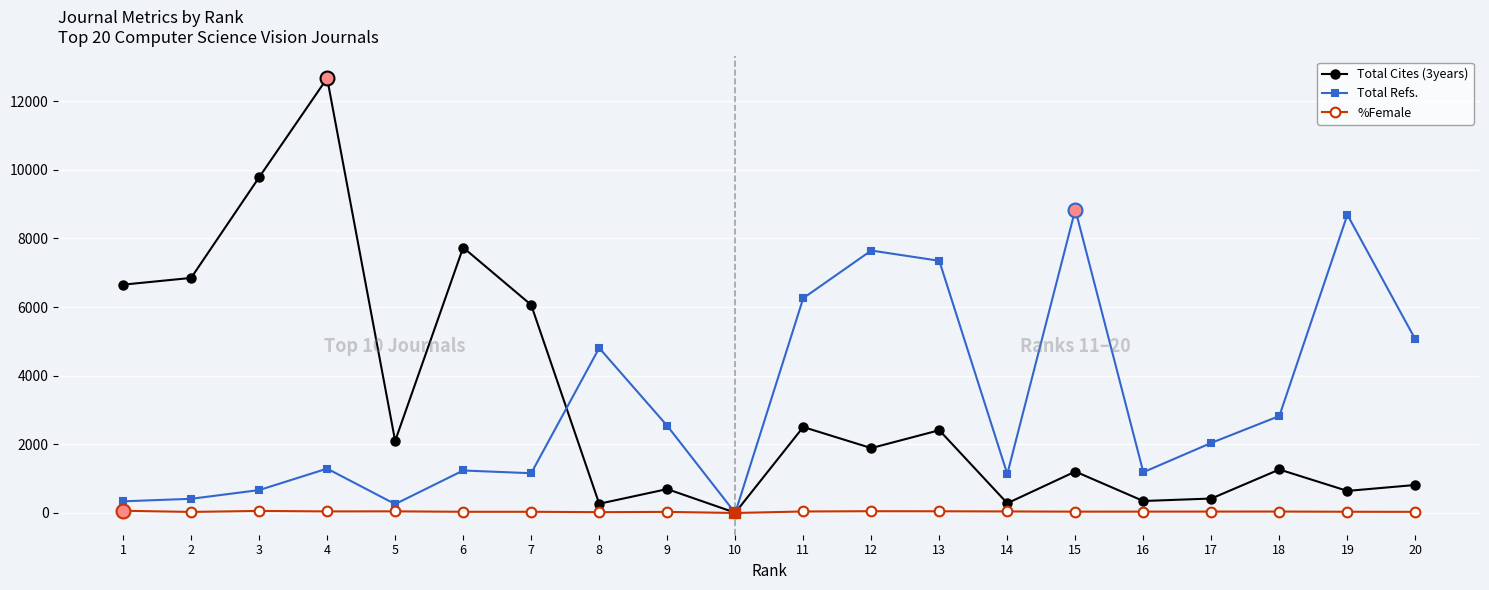

Which series has the largest range (max minus min)?

Total Cites (3years)